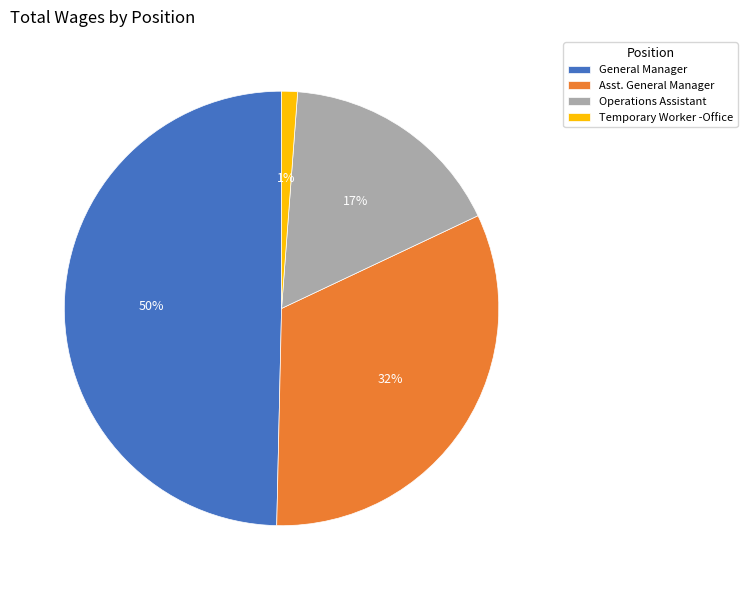

Does Temporary Worker -Office account for over 50% of the chart?

No